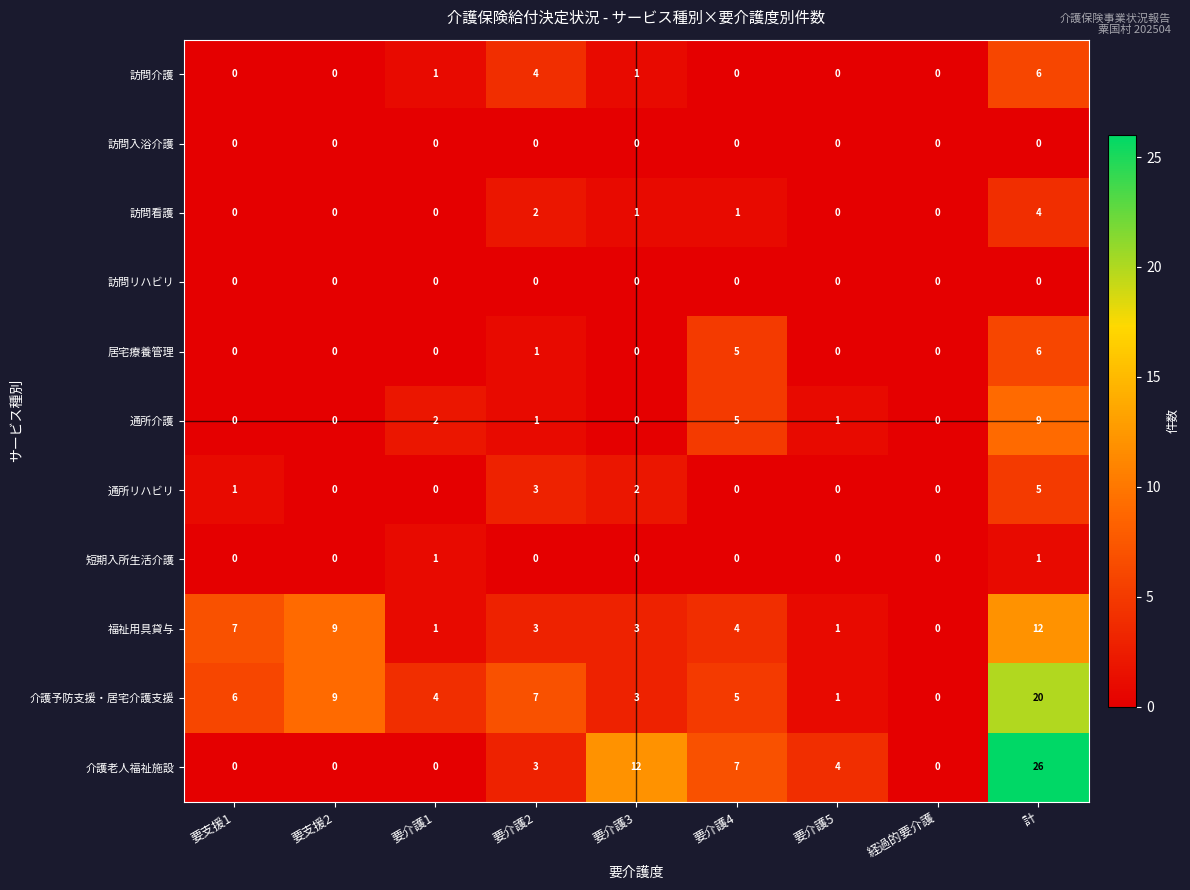

Which series has the largest total across all categories?

介護予防支援・居宅介護支援